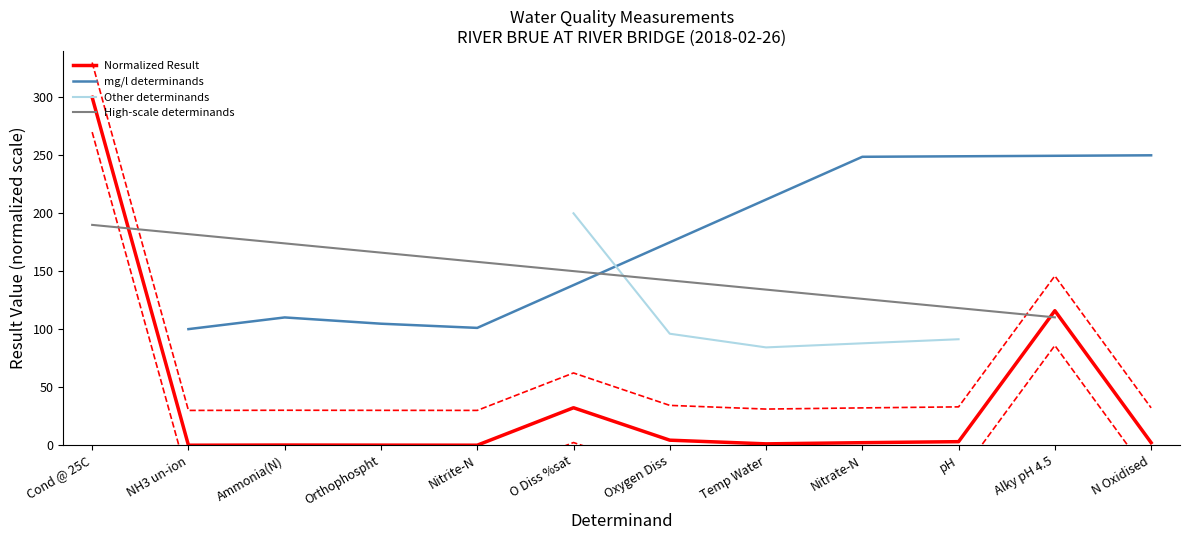

Reading left to right, extract all data points from this chart.

Cond @ 25C=330.0	NH3 un-ion=30.0	Ammonia(N)=30.1	Orthophospht=30.1	Nitrite-N=30.0	O Diss %sat=62.3	Oxygen Diss=34.3	Temp Water=31.2	Nitrate-N=32.2	pH=33.1	Alky pH 4.5=146.0	N Oxidised=32.2